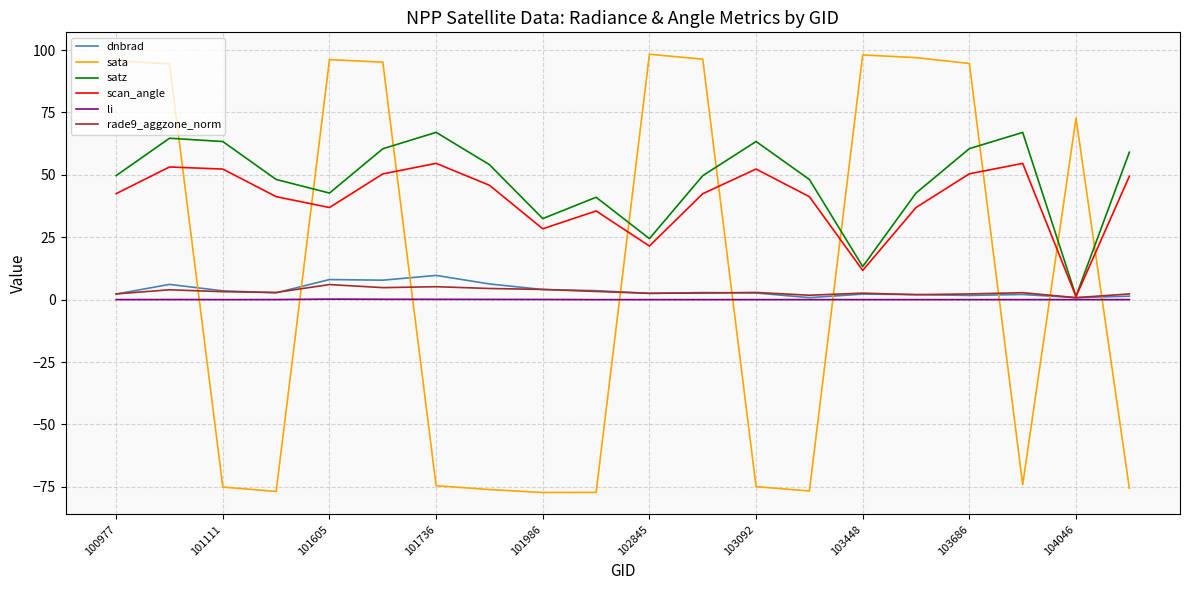

Which series ends up on top after the final intersection of sata and scan_angle?

scan_angle